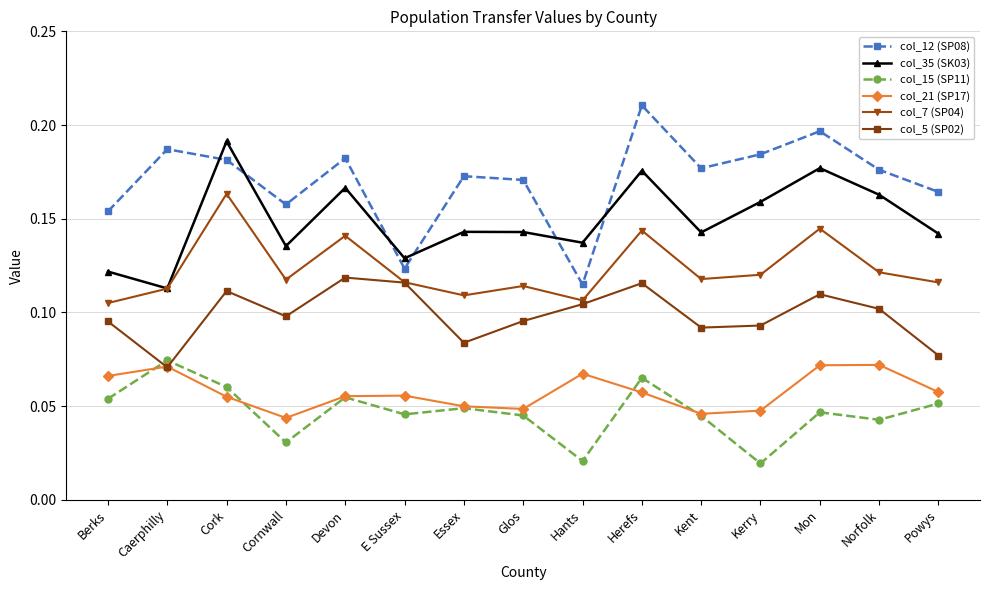

True or false: col_12 (SP08) and col_21 (SP17) intersect in this chart.

False